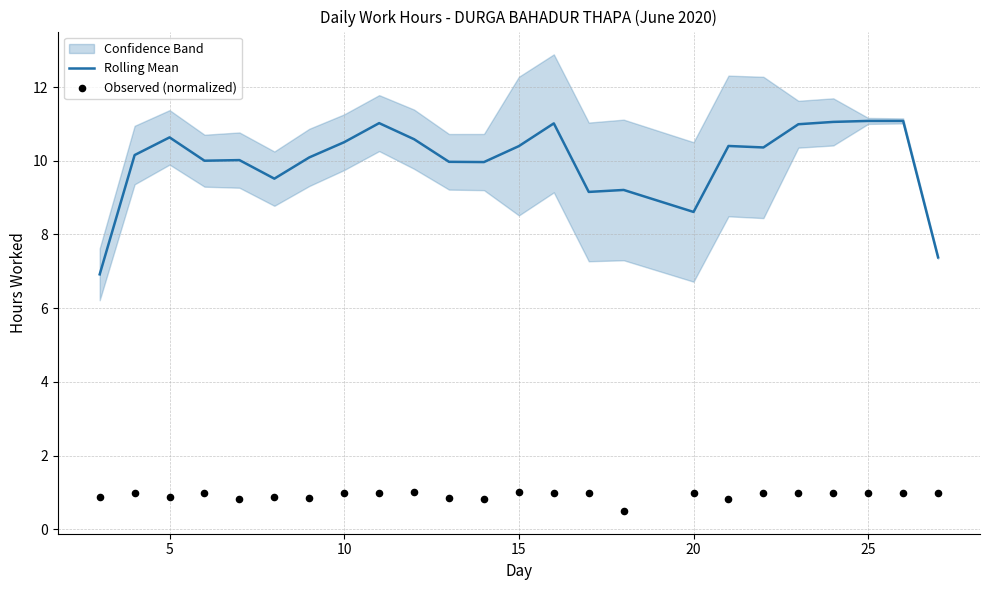

At how many categories does at least one series exceed 6?

24